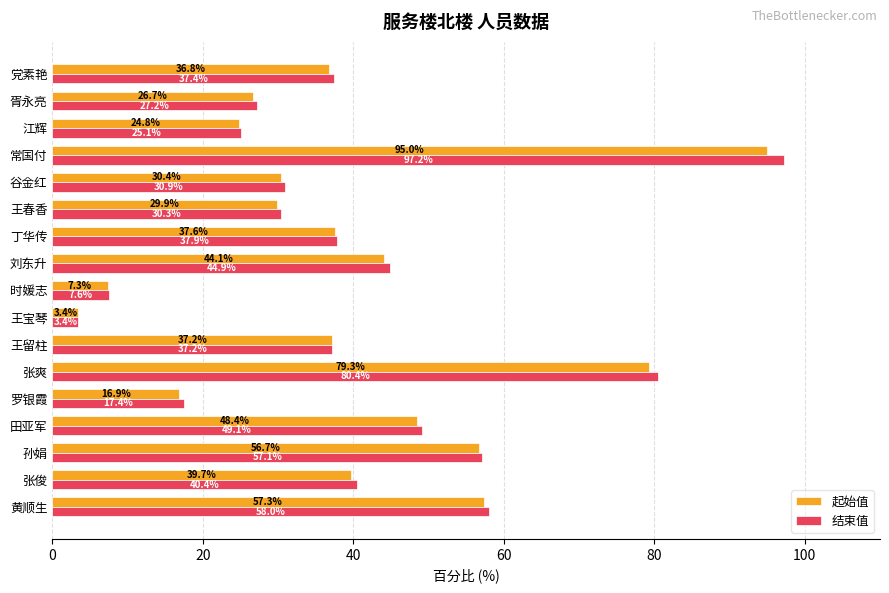

Which series has the widest spread of values?

结束值